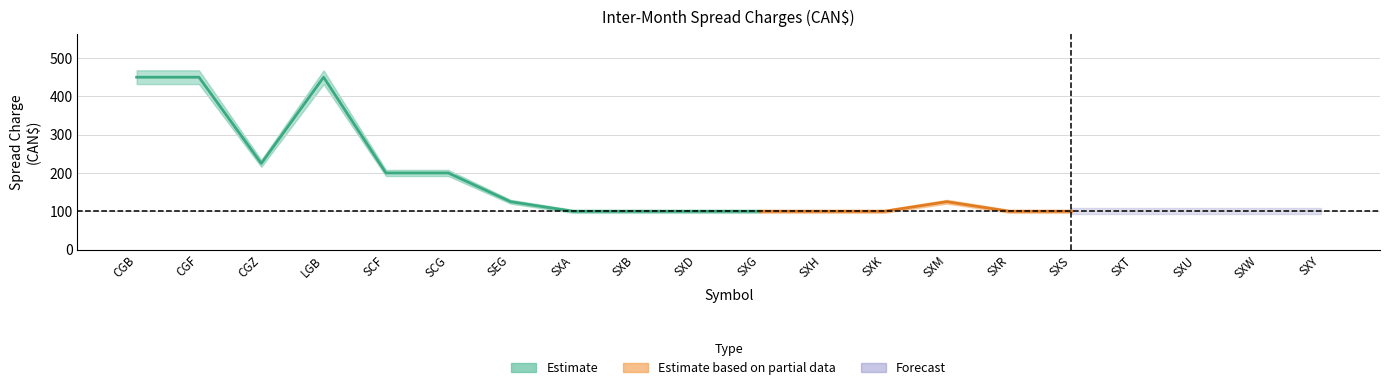

What is the approximate value of previous at LGB?

450